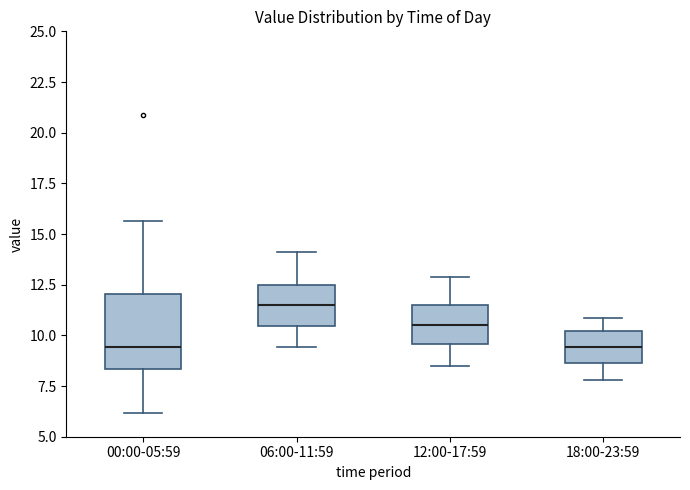

Reading left to right, transcribe this box plot: for each box, give where its median line is, the range the box spans, and where its two whiskers end, as read against the y-axis. The values are not printed on the chart, so give them approximately, as read against the axis.

00:00-05:59: median 9.5, box 8.5 to 12.0, whiskers 6.0 to 15.5
06:00-11:59: median 11.5, box 10.5 to 12.5, whiskers 9.5 to 14.0
12:00-17:59: median 10.5, box 9.5 to 11.5, whiskers 8.5 to 13.0
18:00-23:59: median 9.5, box 8.5 to 10.0, whiskers 8.0 to 11.0